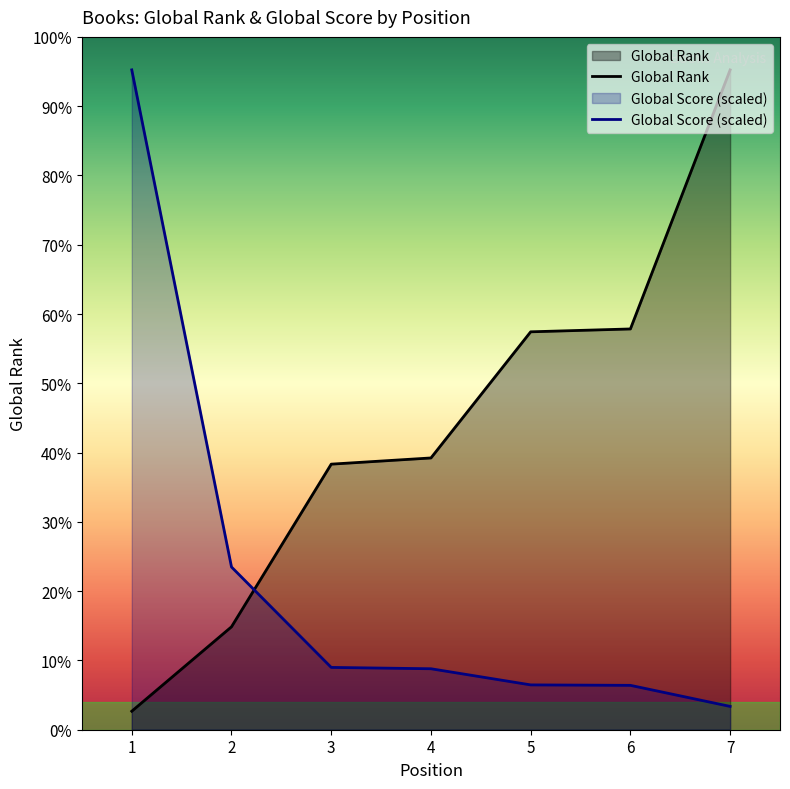

What is the sum of the Global Score values at 4 and 2?

2273.3